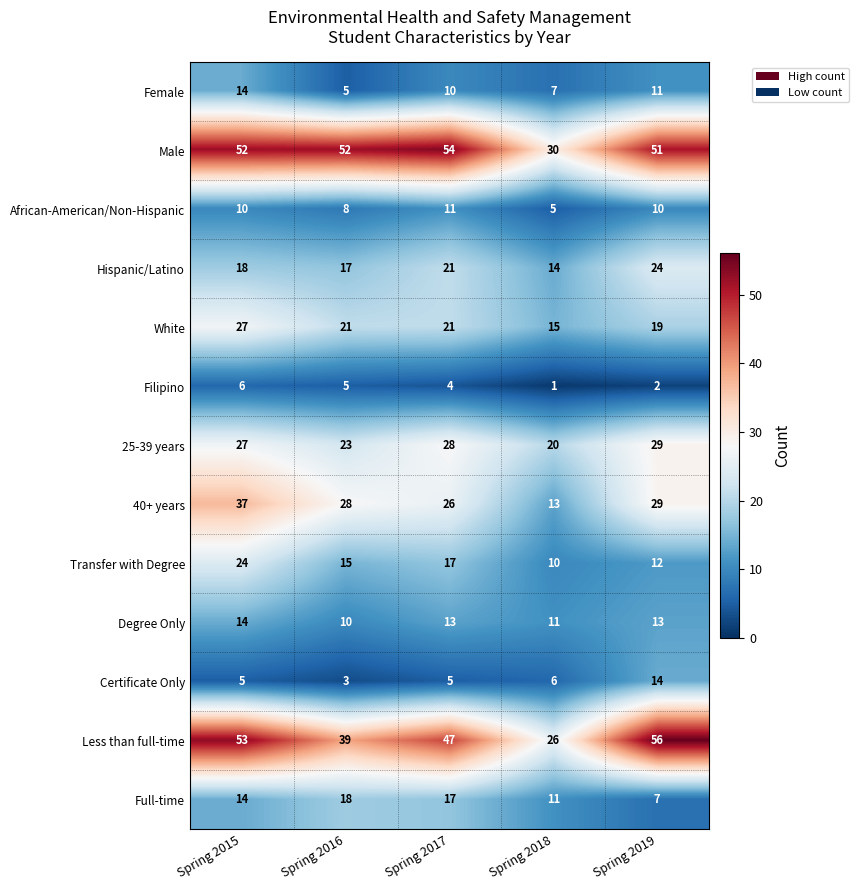

The value of 25-39 years at Spring 2018 is 33. True or false?

False